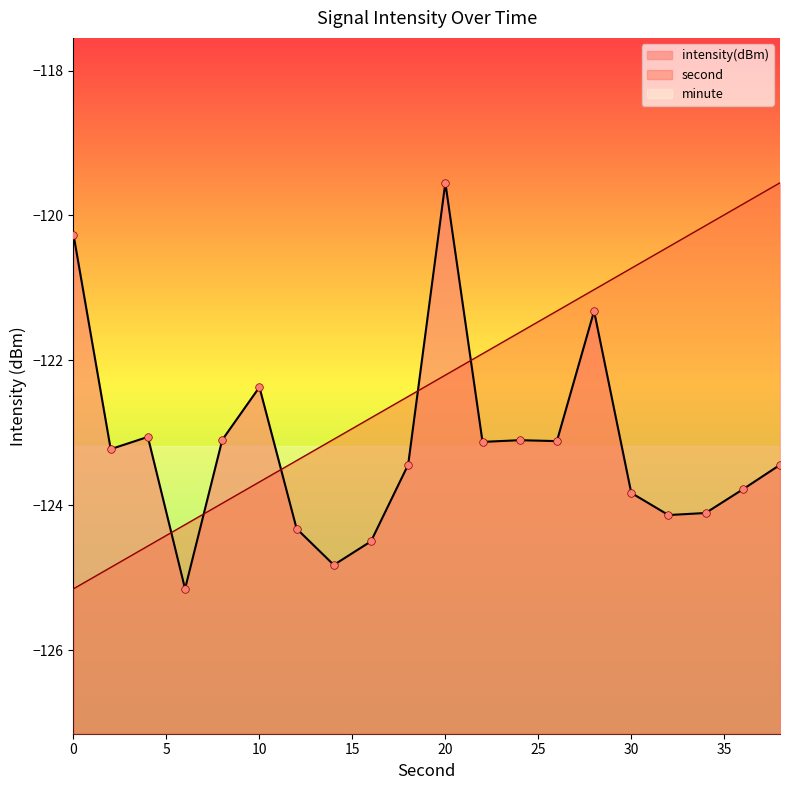

At which category is the sum across all series the highest?

20